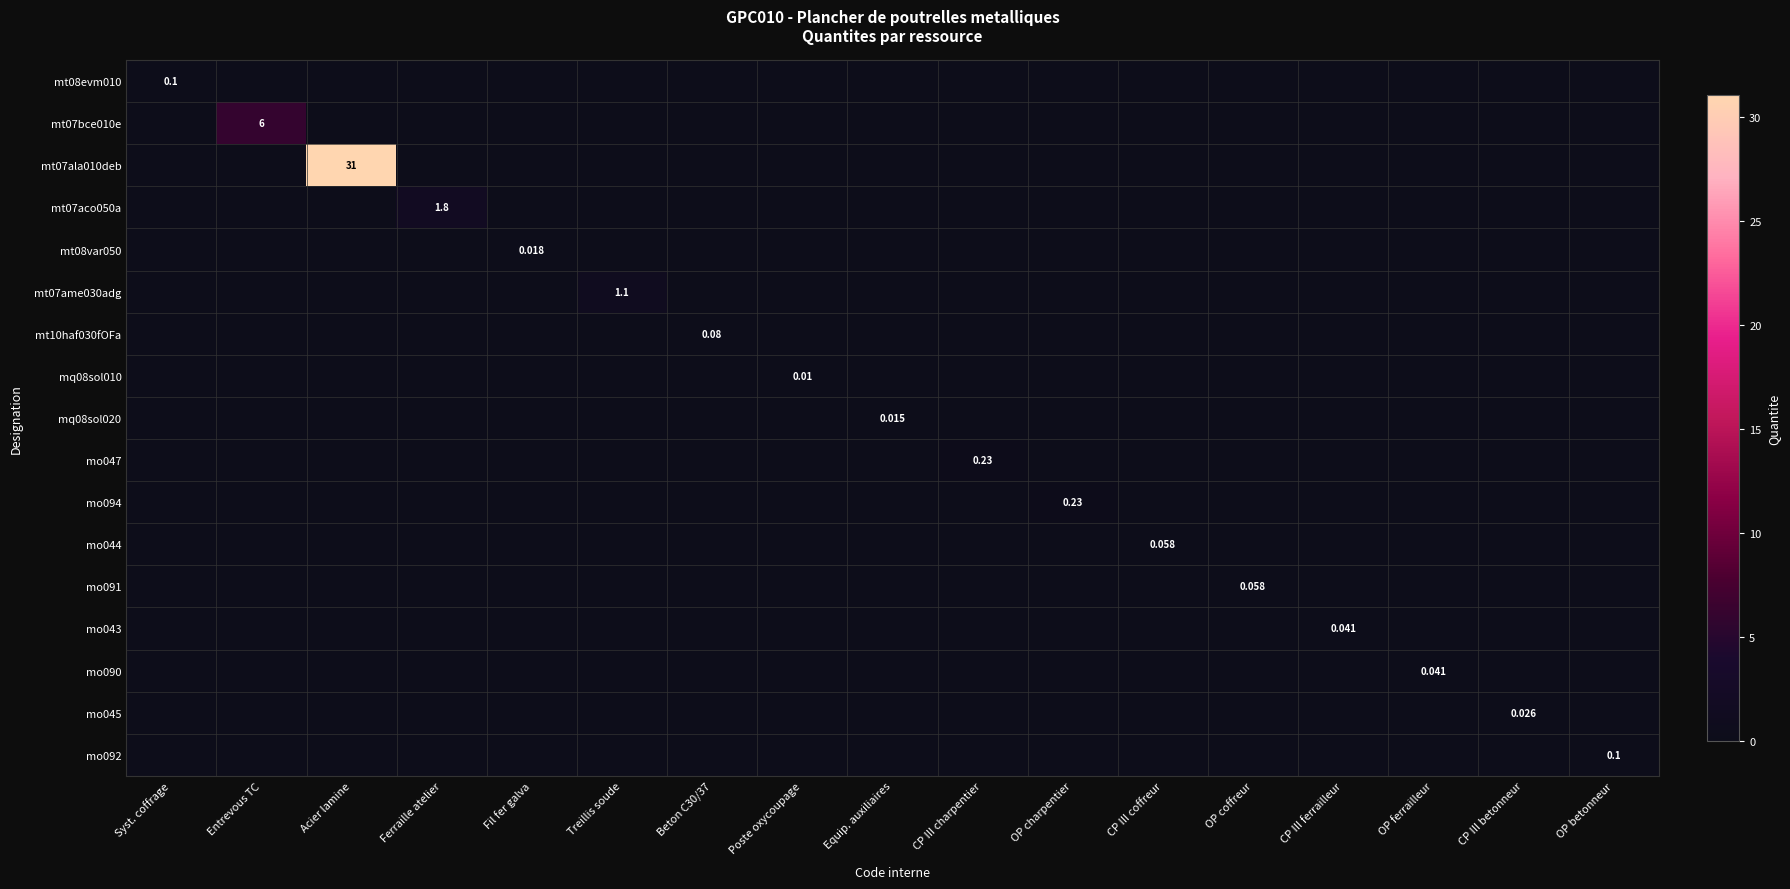

Is it true that mt07ame030adg equals 0.0 at Fil fer galva?

True